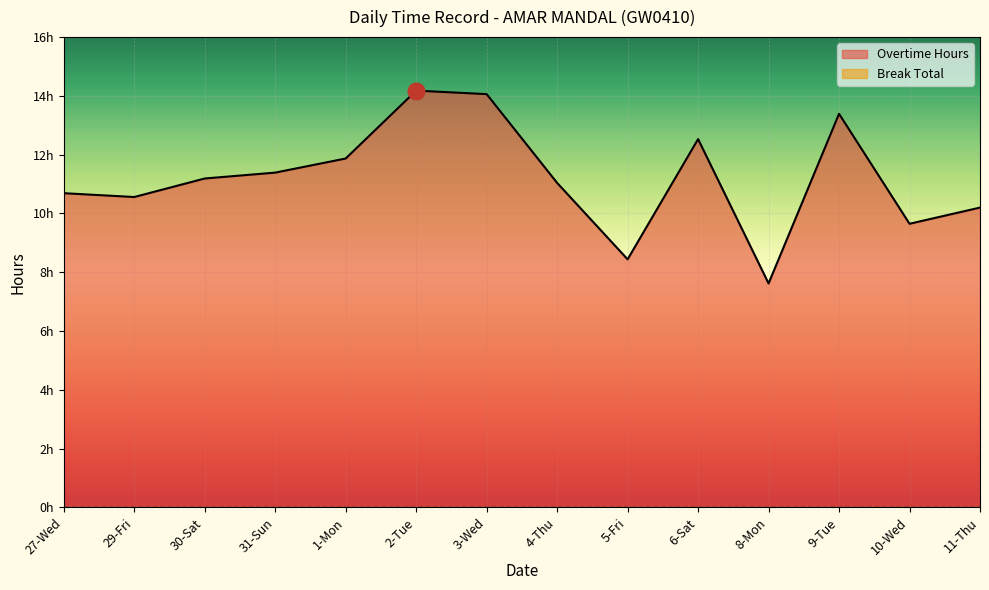

At which category does the data reach its first local valley?

29-Fri